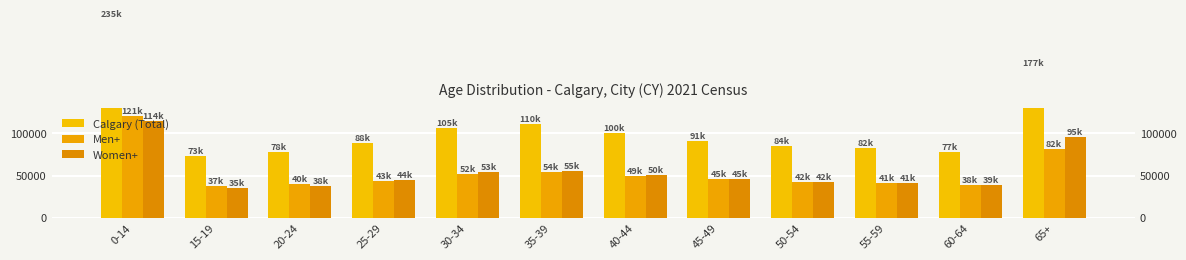

At which category does the chart reach its peak across all series?

0-14